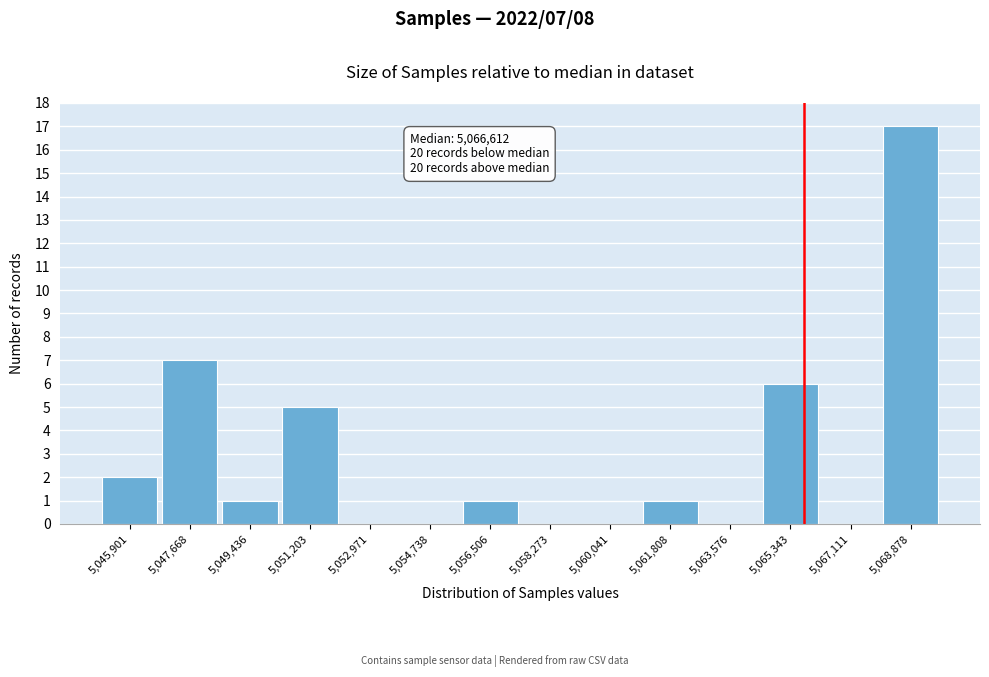

Reading left to right, list all the values displayed in this chart.

5,045,901=2	5,047,668=7	5,049,436=1	5,051,203=5	5,052,971=0	5,054,738=0	5,056,506=1	5,058,273=0	5,060,041=0	5,061,808=1	5,063,576=0	5,065,343=6	5,067,111=0	5,068,878=17